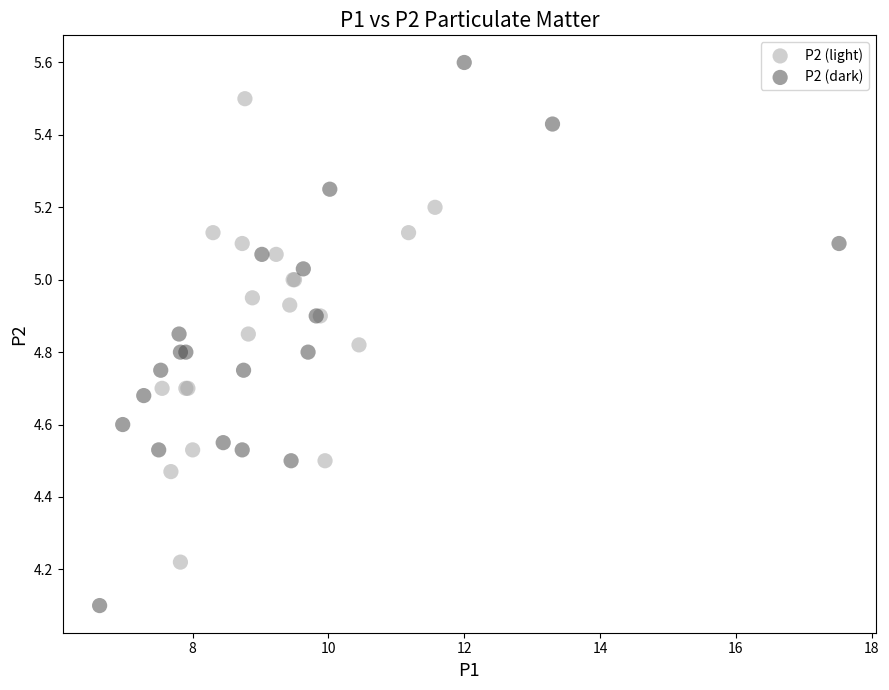

Which series contains the highest Y value?

P2 (dark)